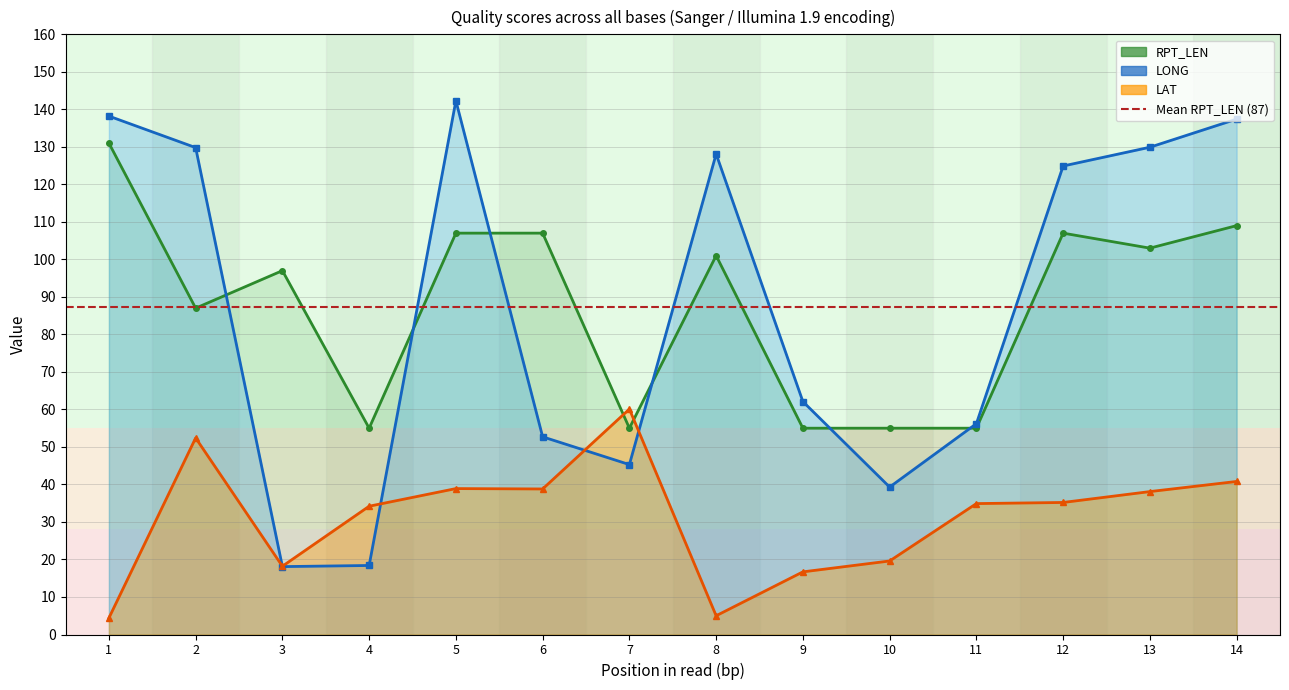

Reading right to left, transcribe all the data shown in this chart.

LONG: 14=137.4	13=129.9	12=124.9	11=56.2	10=39.3	9=62.1	8=128.1	7=45.3	6=52.7	5=142.3	4=18.4	3=18.1	2=129.8	1=138.2
LAT: 14=40.8	13=38.1	12=35.2	11=34.9	10=19.6	9=16.7	8=5.0	7=60.1	6=38.8	5=38.9	4=34.2	3=18.2	2=52.4	1=4.4
RPT_LEN: 14=109.0	13=103.0	12=107.0	11=55.0	10=55.0	9=55.0	8=101.0	7=55.0	6=107.0	5=107.0	4=55.0	3=97.0	2=87.0	1=131.0